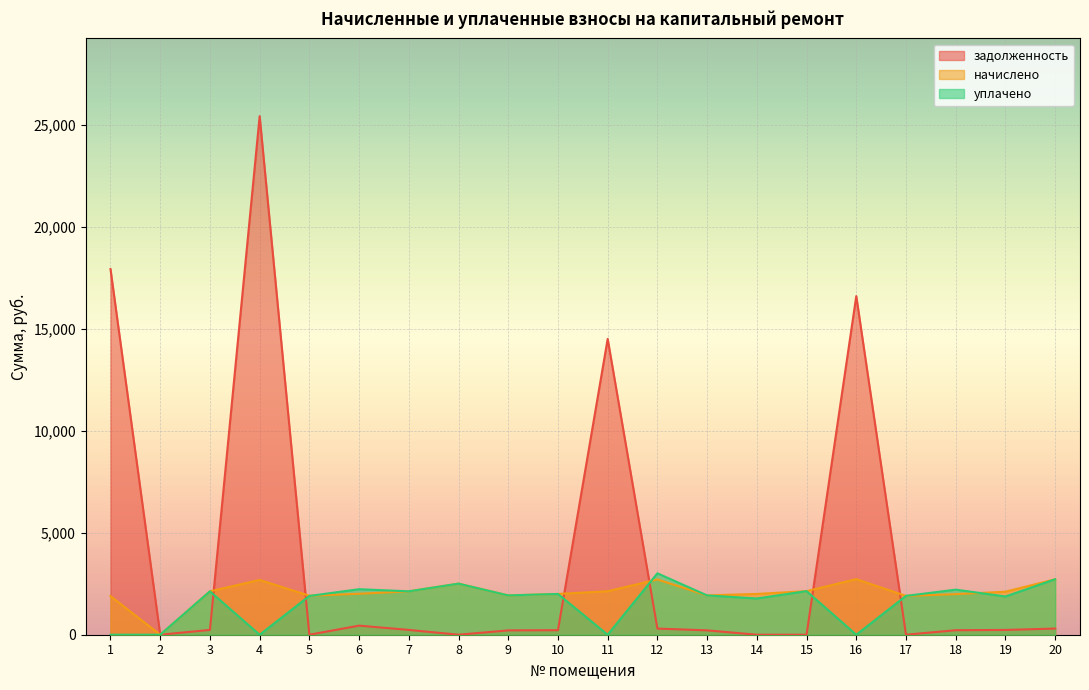

At which category does задолженность reach its first local peak?

4